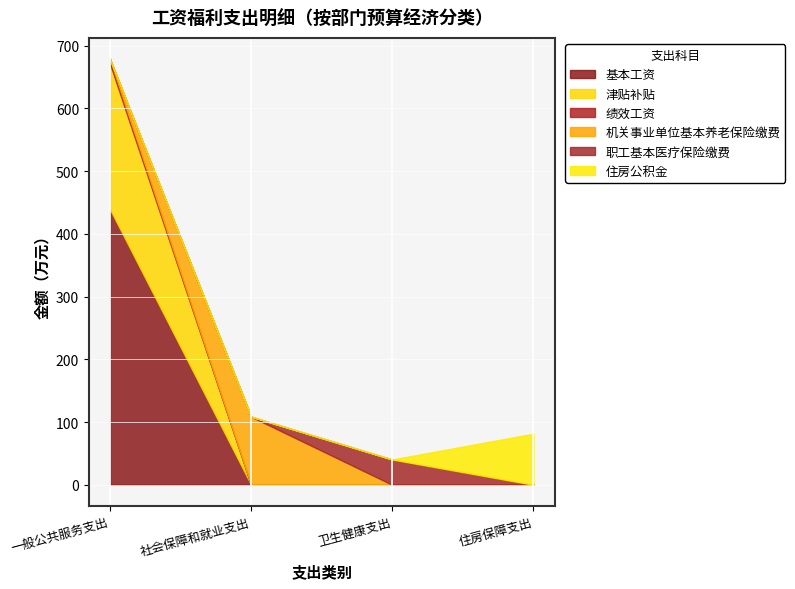

True or false: 津贴补贴 and 职工基本医疗保险缴费 intersect in this chart.

False